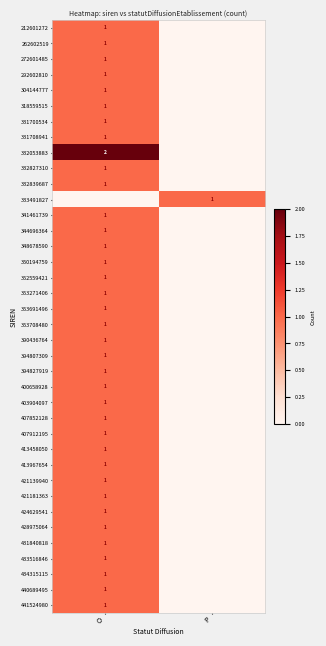

What is the total value across all series at O?

38